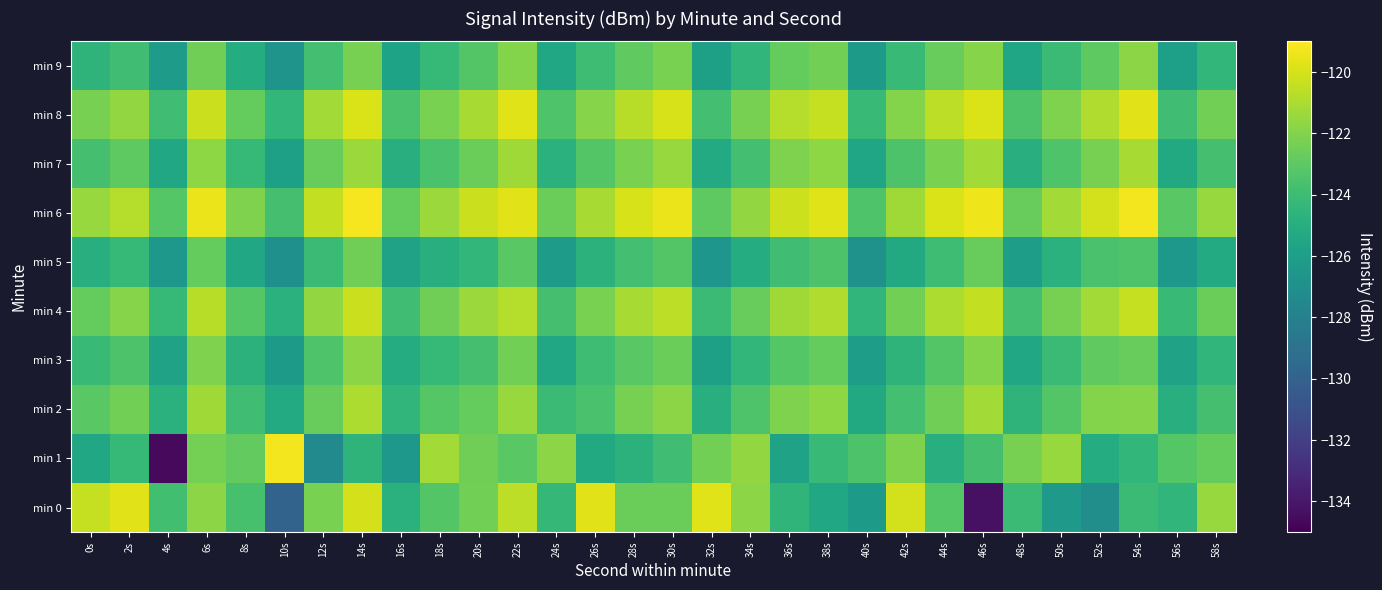

Which series has the widest spread of values?

min 1